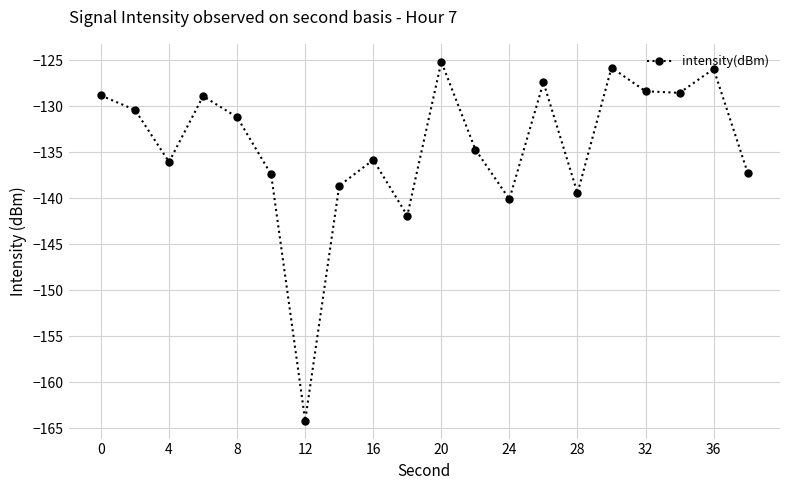

What is the difference between the maximum and minimum values?

39.0